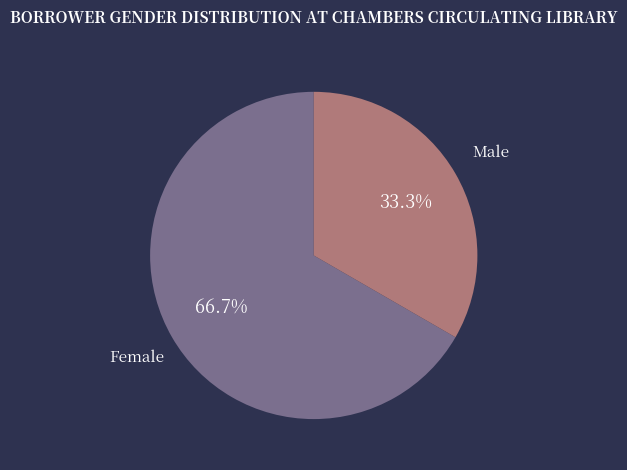

To the nearest percent, what is the average slice percentage?

50%